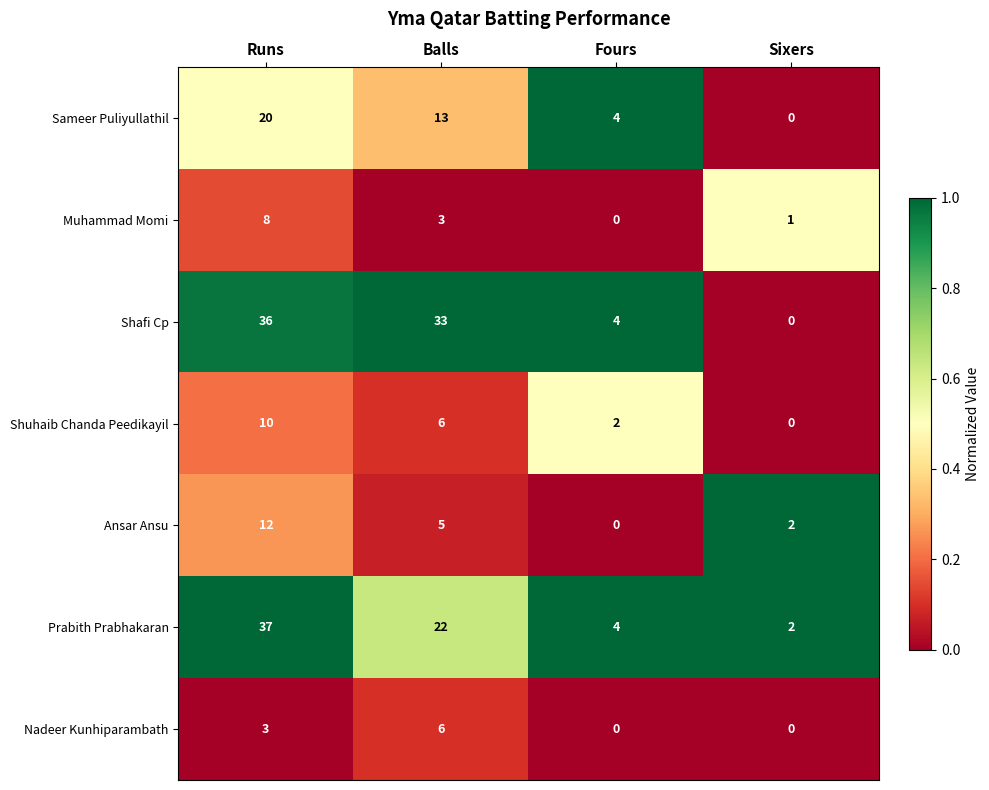

Which series has the widest spread of values?

Shafi Cp